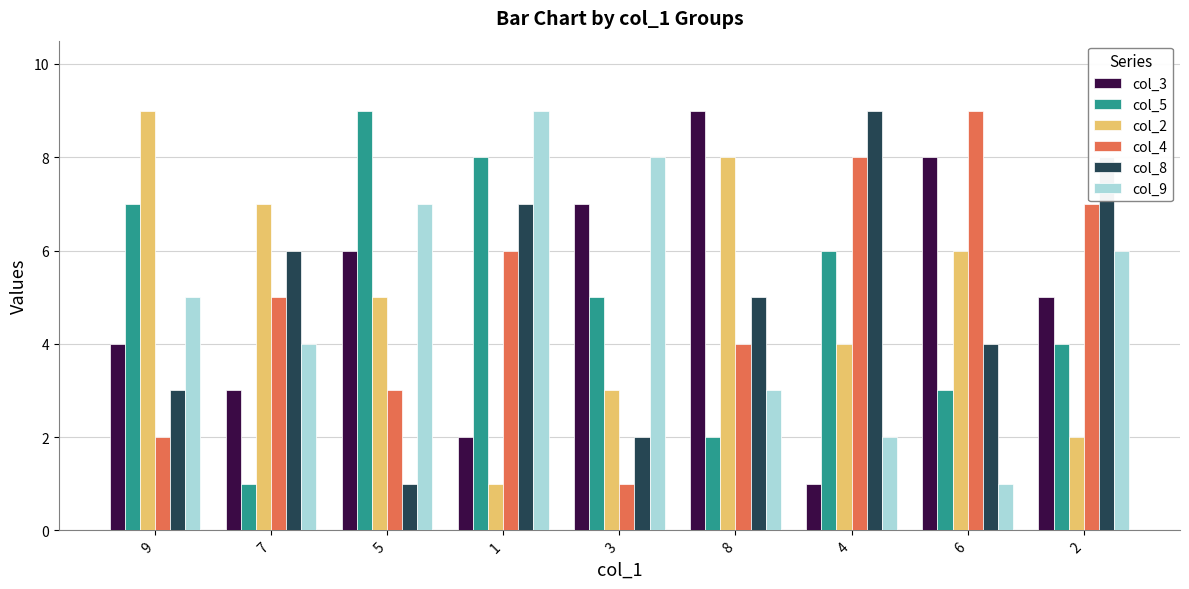

The value of col_4 at 7 is 5. True or false?

True